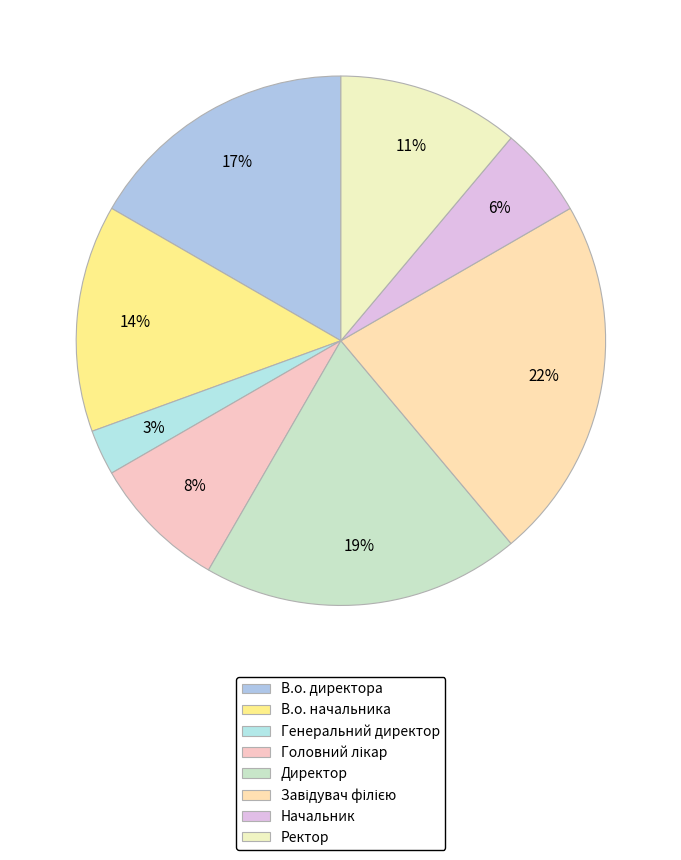

Is it true that Генеральний директор is 3% of the pie?

True